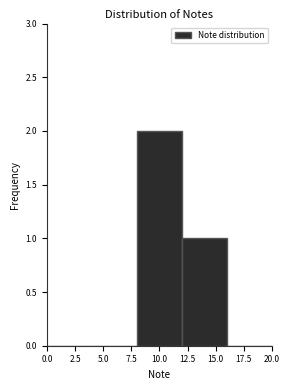

Which range on the x-axis has the tallest bar?

8 to 12